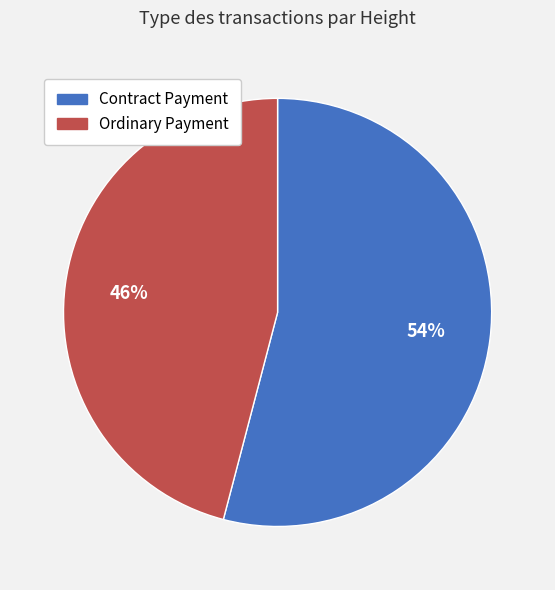

Does any single category account for the majority?

Yes